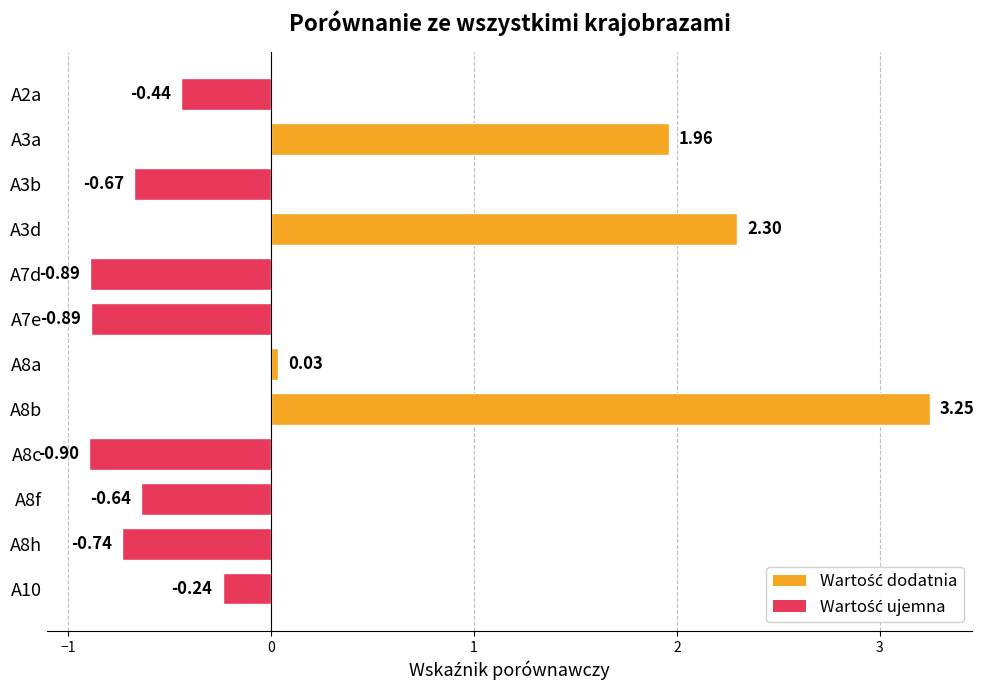

What is the sum of all values?

2.1